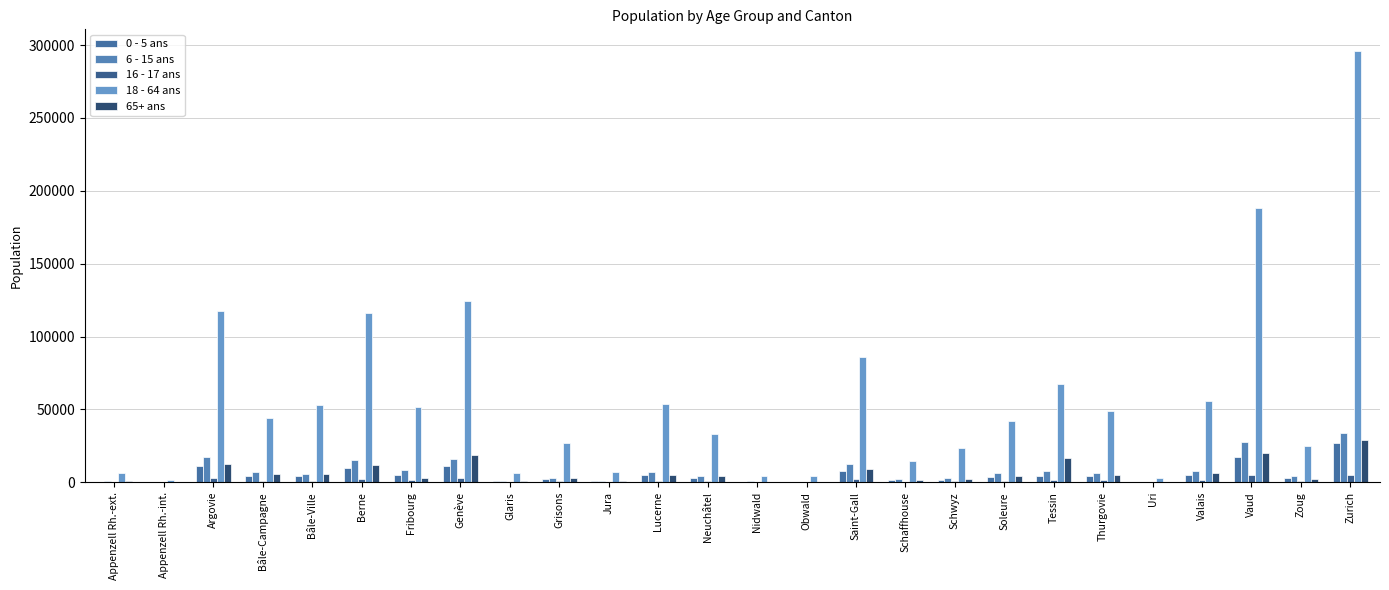

How many data points does each series have?

26